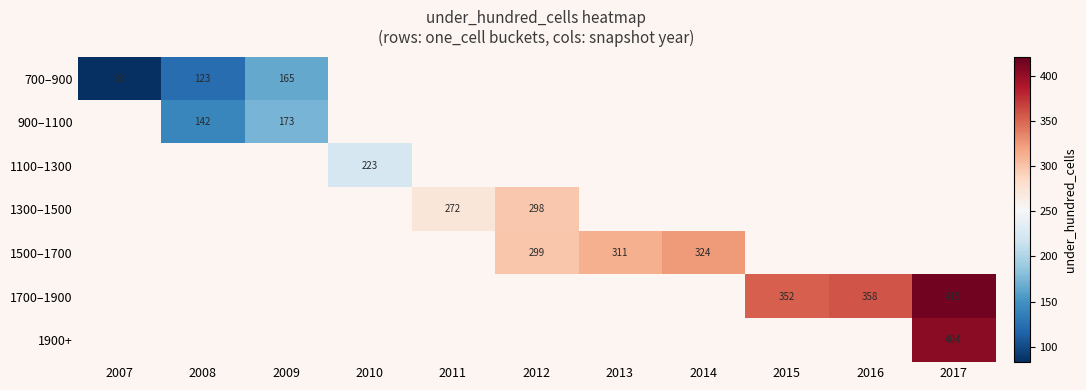

The value of 1100–1300 at 2010 is 127. True or false?

False